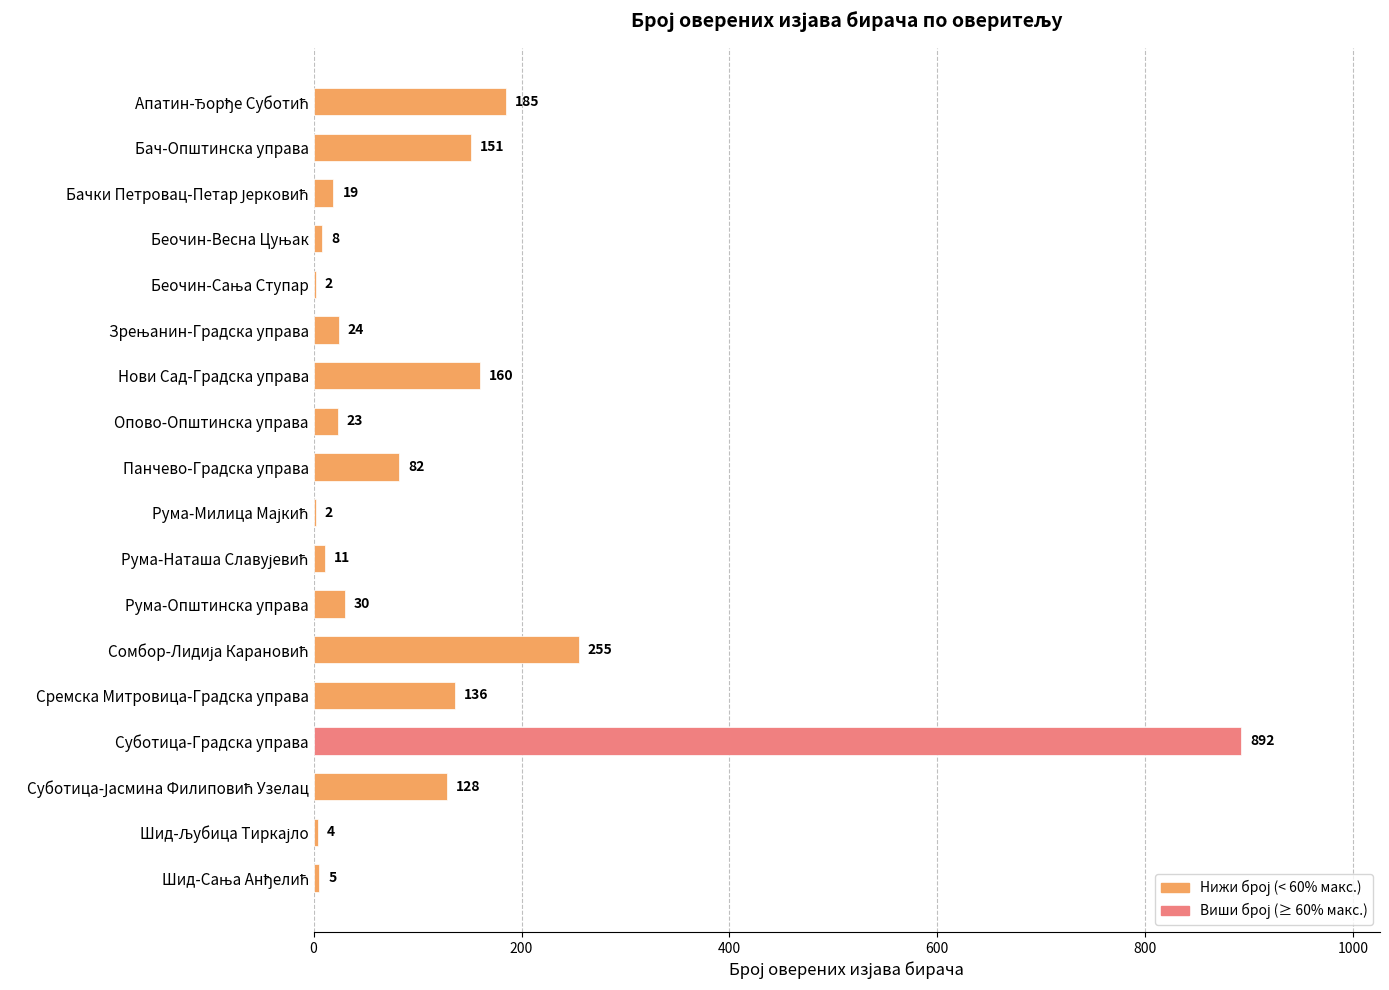

What is the maximum value shown in the chart?

892